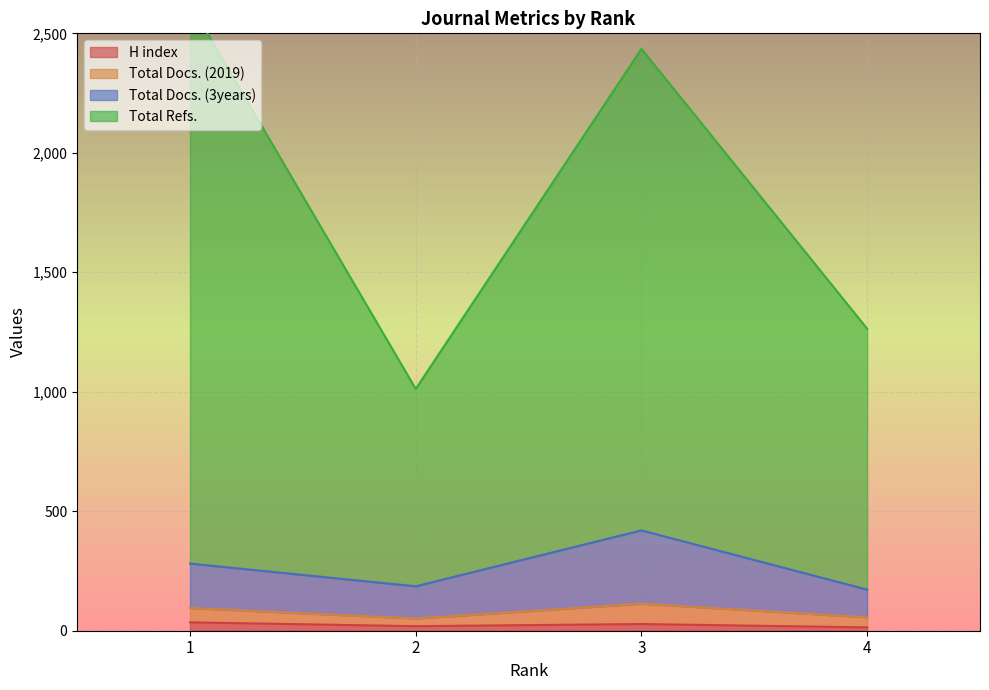

Which series has the largest total across all categories?

Total Refs.